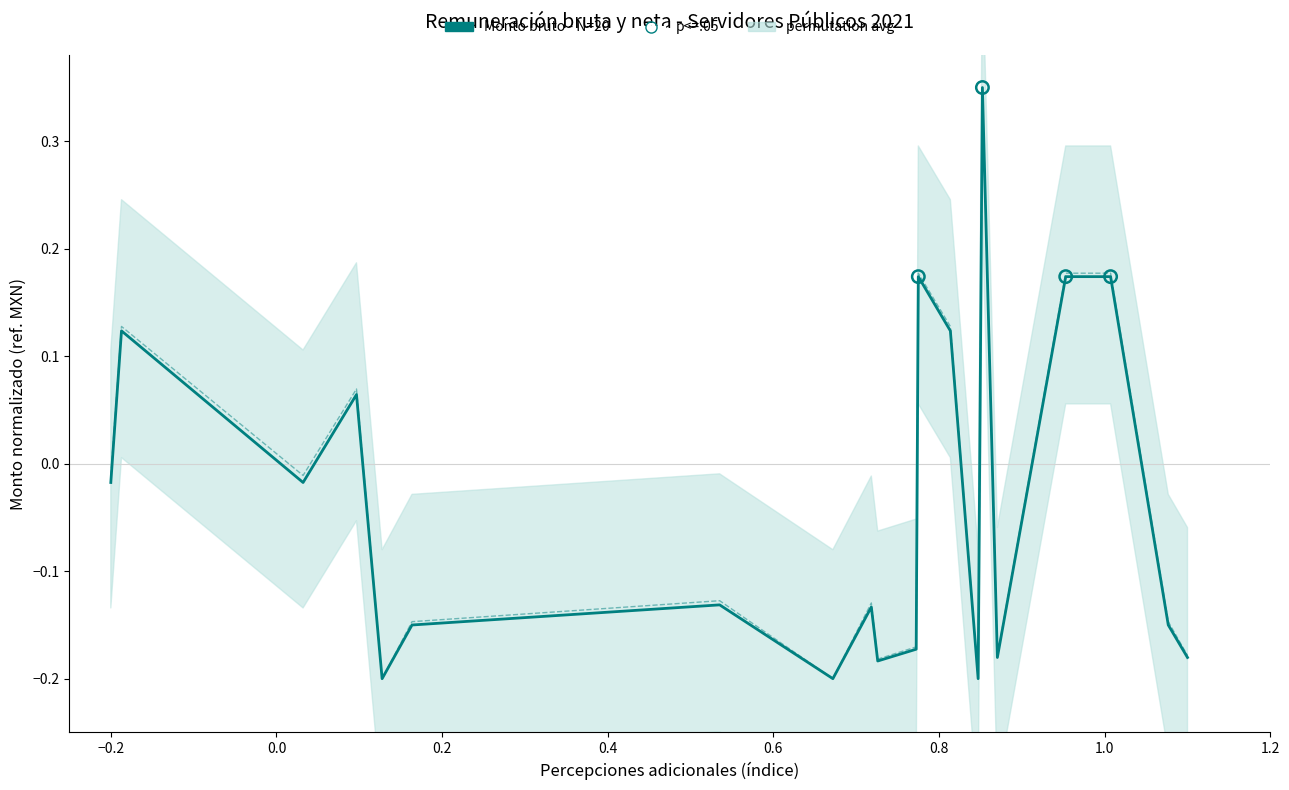

At how many categories does at least one series exceed 0?

7